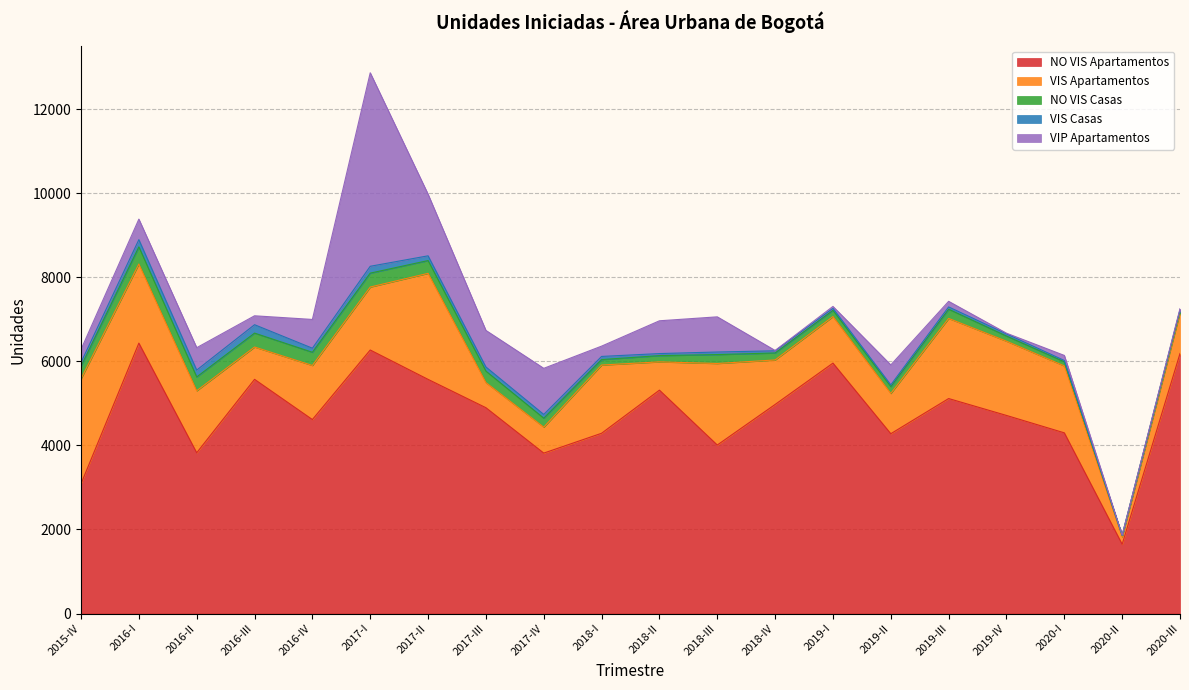

Is it true that NO VIS Casas equals 177 at 2017-I?

False